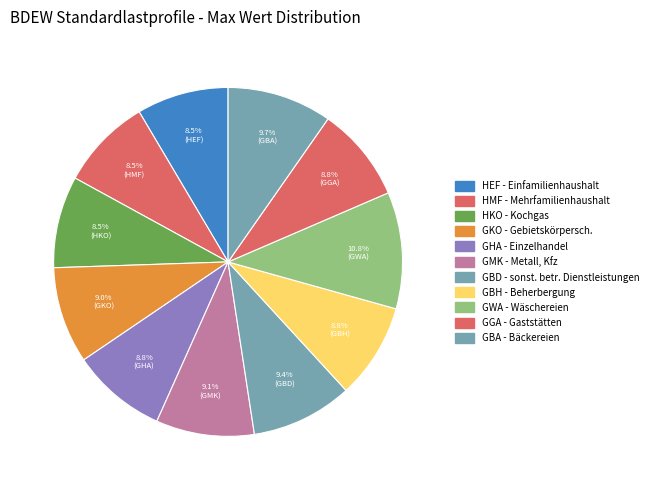

Which has a higher value, HMF or GWA?

GWA